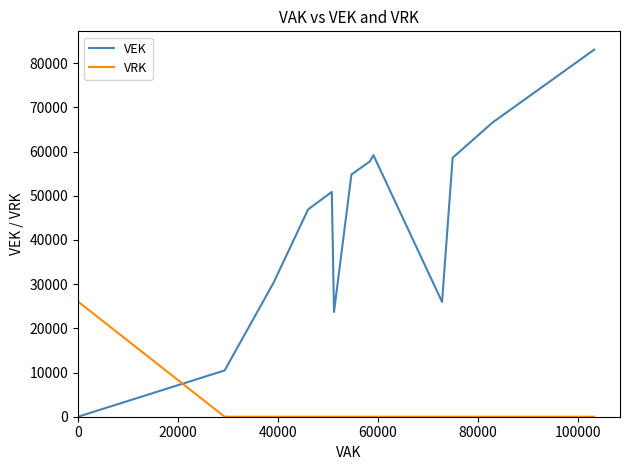

What is the difference between the maximum and second lowest values in the VRK series?

26055